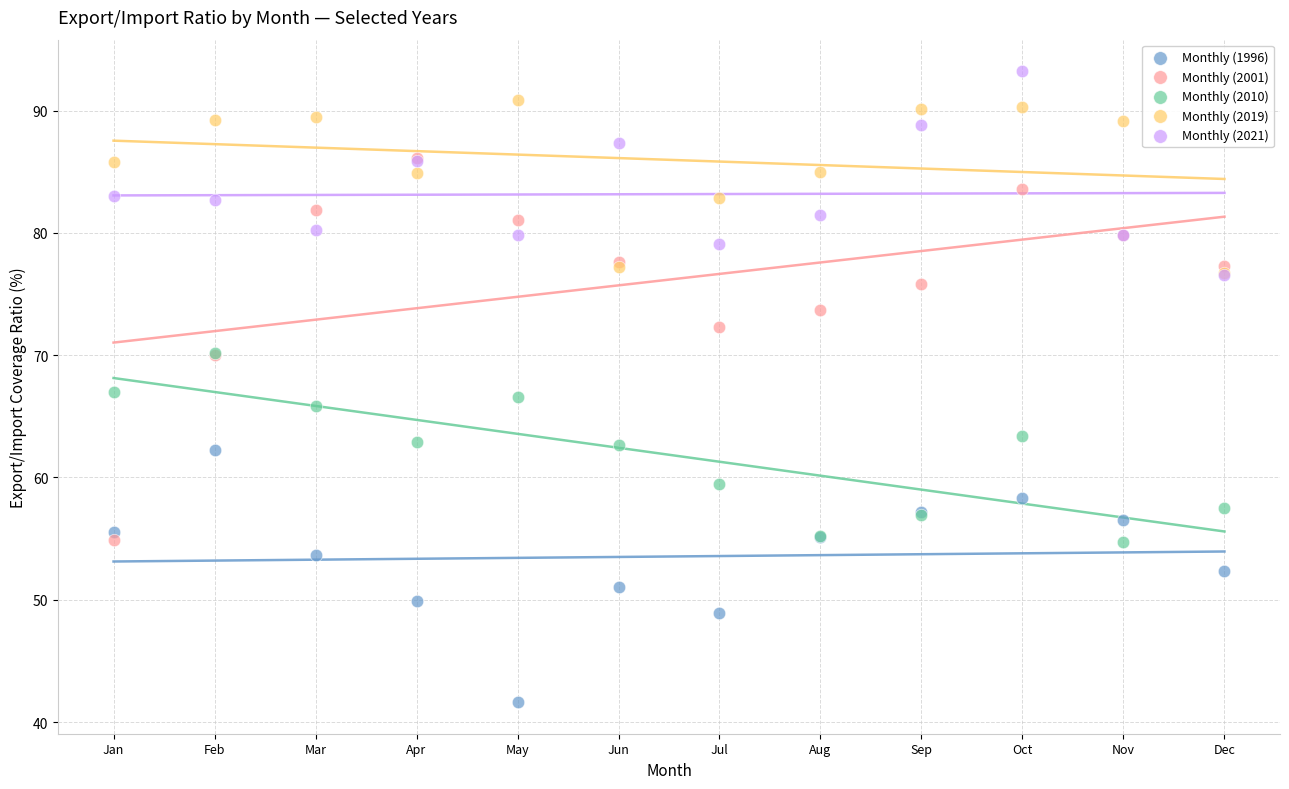

Which series contains the lowest Y value?

Monthly (1996)